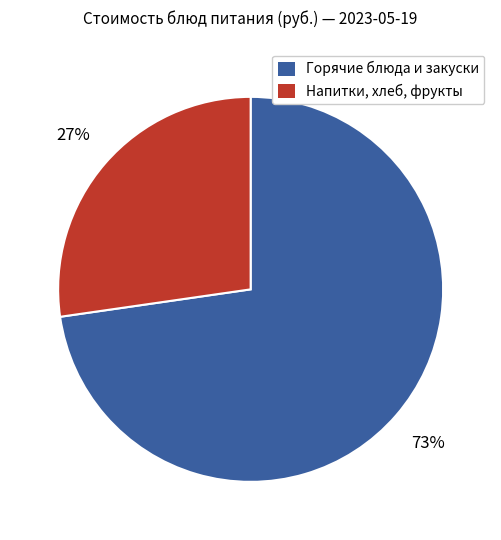

Between Напитки, хлеб, фрукты and Горячие блюда и закуски, which is larger?

Горячие блюда и закуски